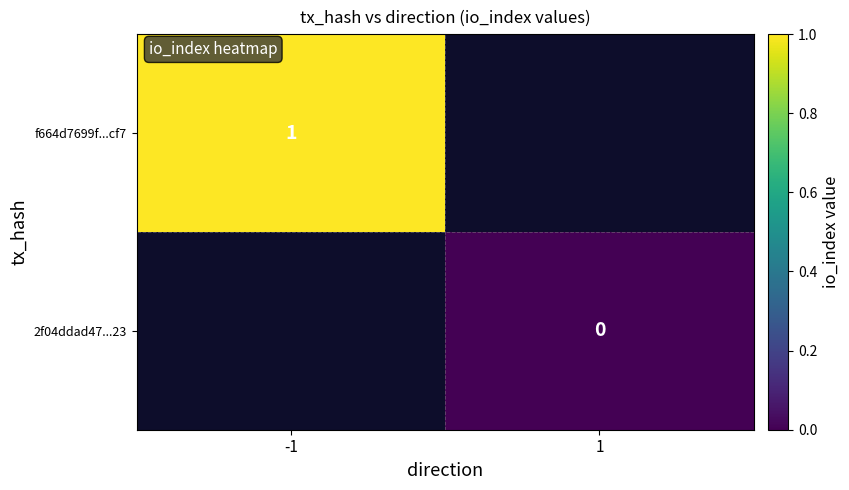

The f664d7699f...cf7 series shows 1 at -1. True or false?

True